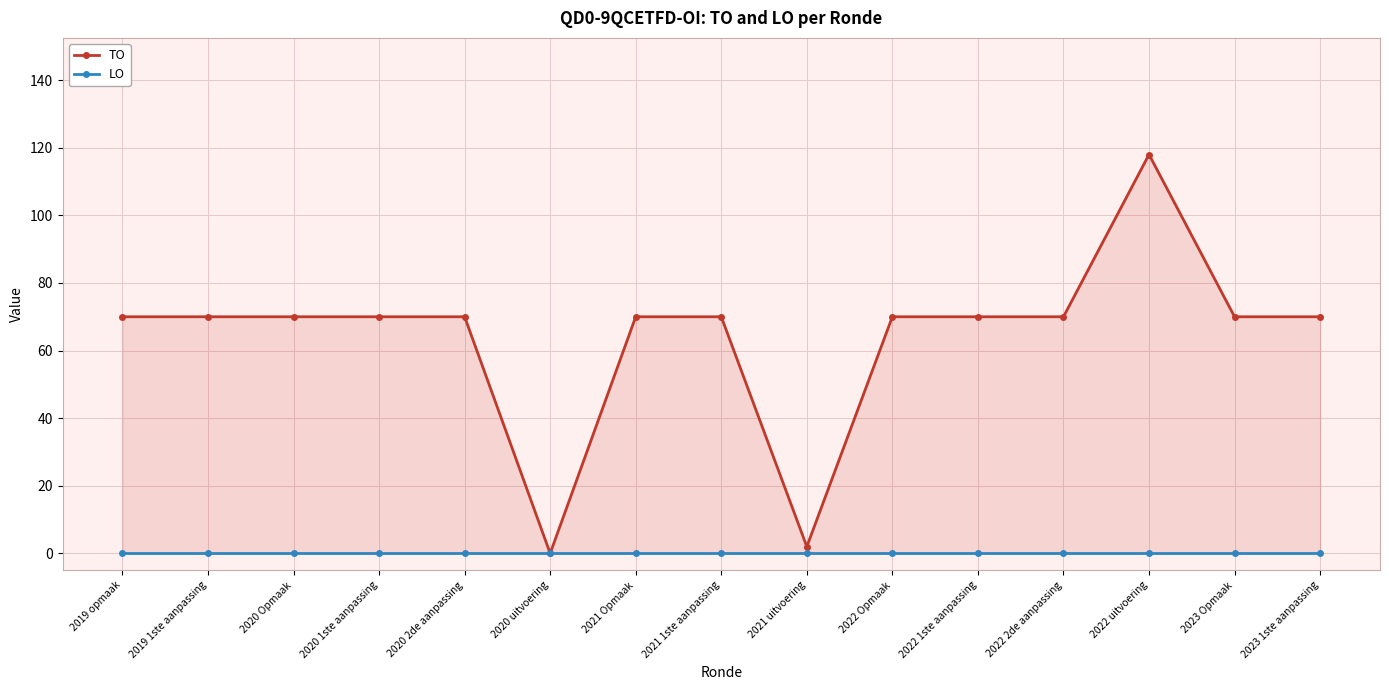

Does the chart display data point markers on the line(s)?

Yes